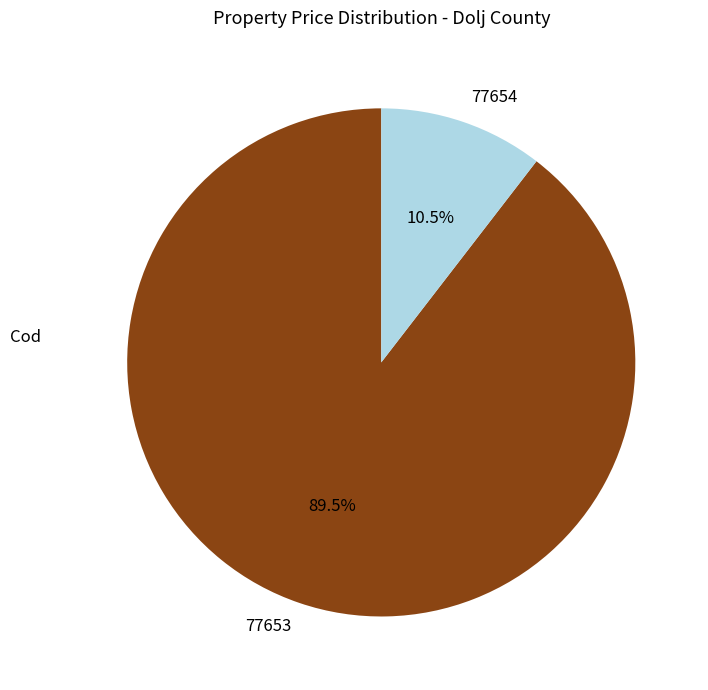

What is the smallest slice in the pie chart?

77654